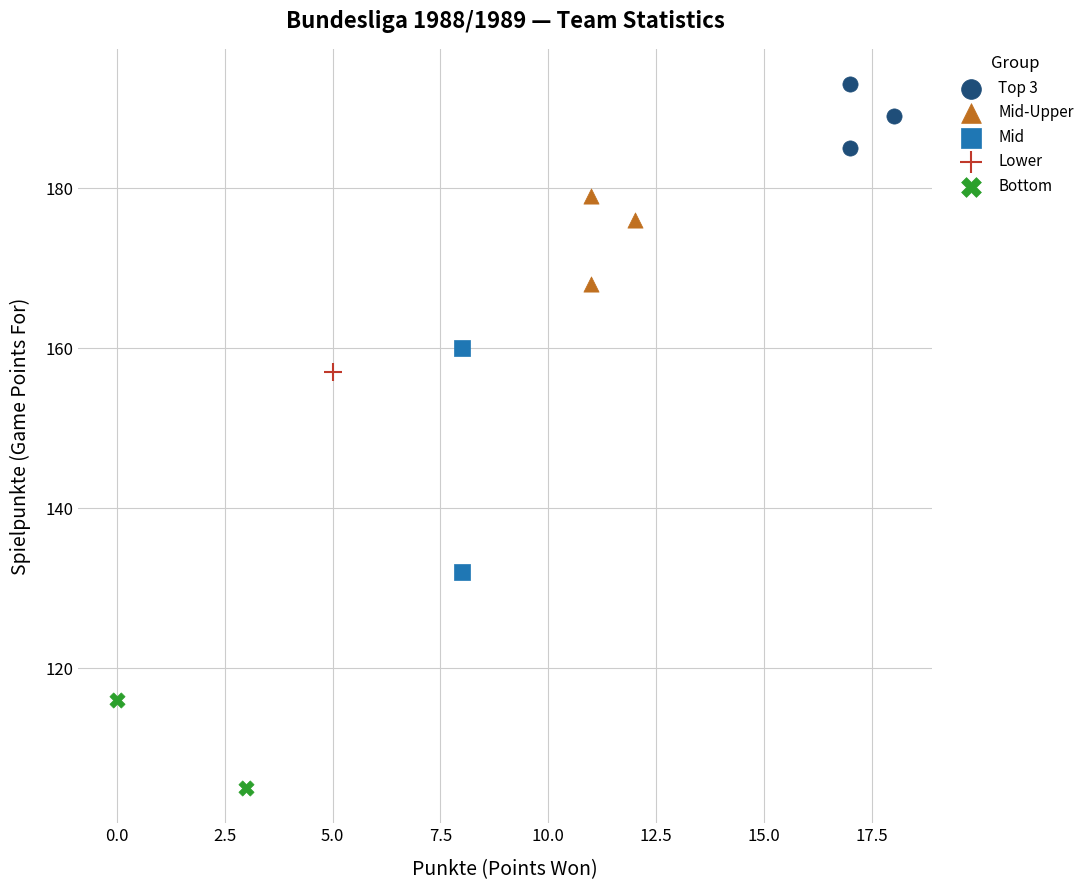

Which series reaches the minimum Y coordinate?

Bottom